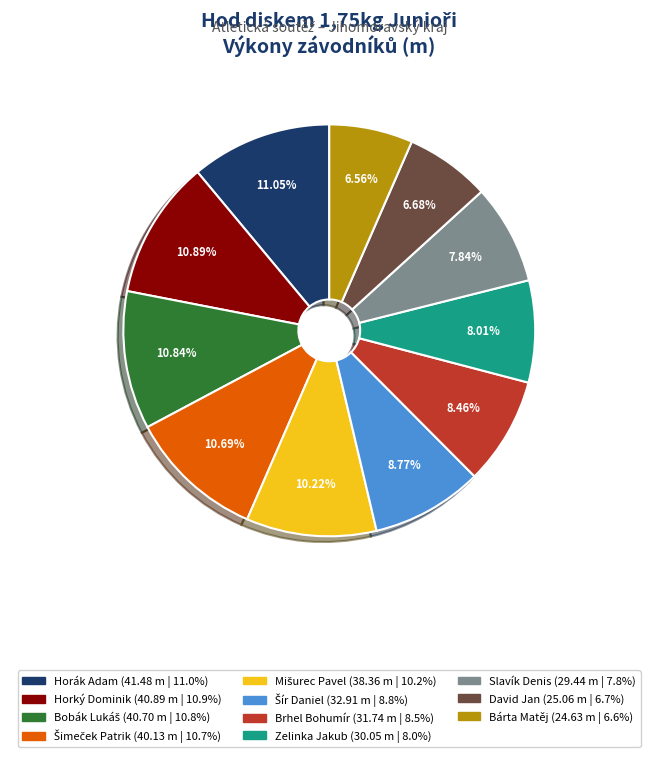

To the nearest percent, what is the difference between the largest and smallest slice percentages?

4%